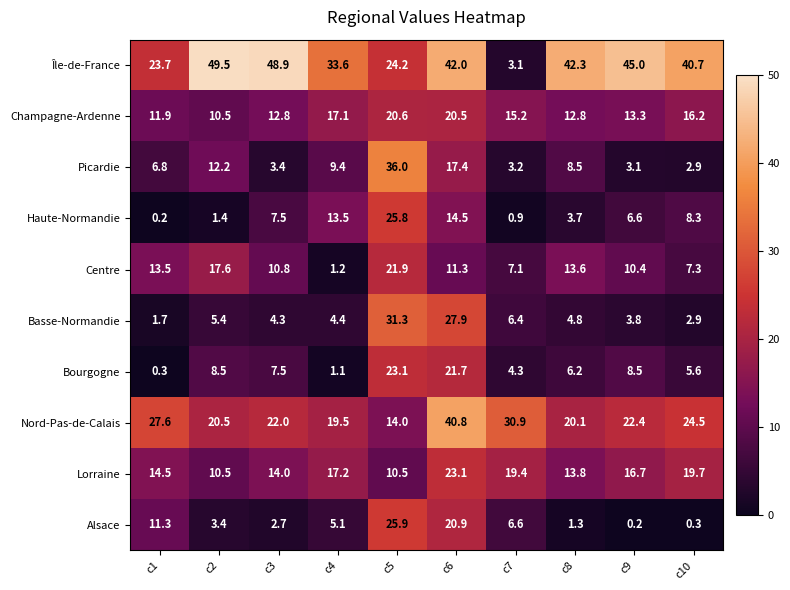

At which label is Champagne-Ardenne closest to 15?

c7